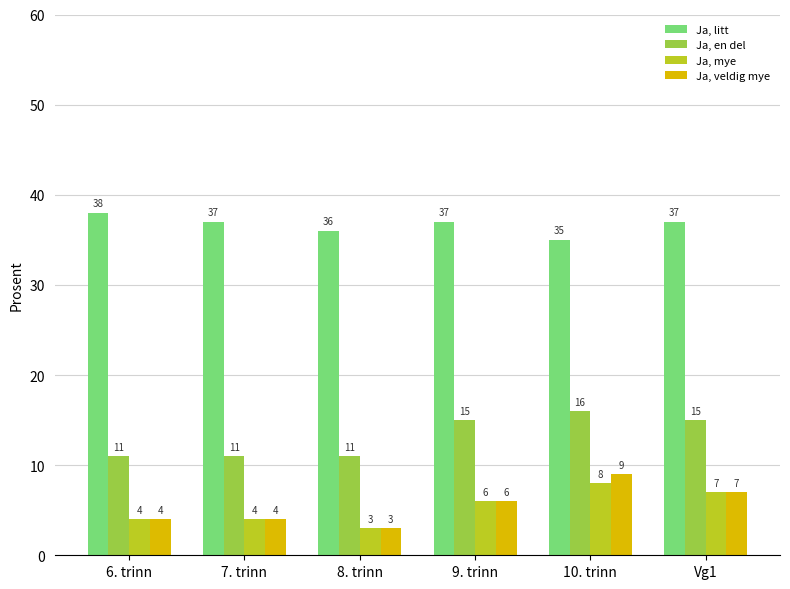

How many Ja, litt values are between 36 and 37?

4